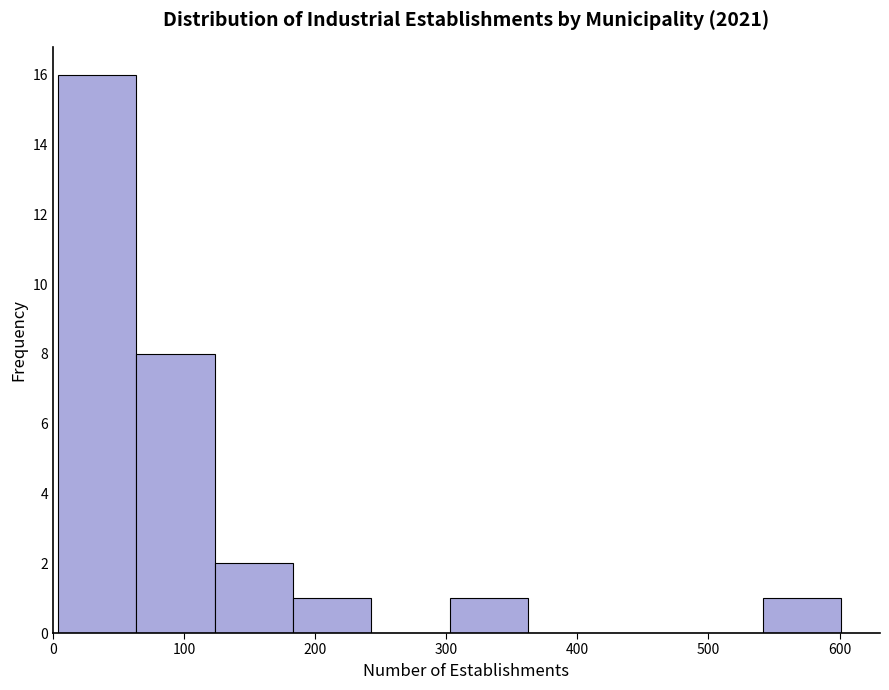

Which range on the x-axis has the tallest bar?

0 to 60